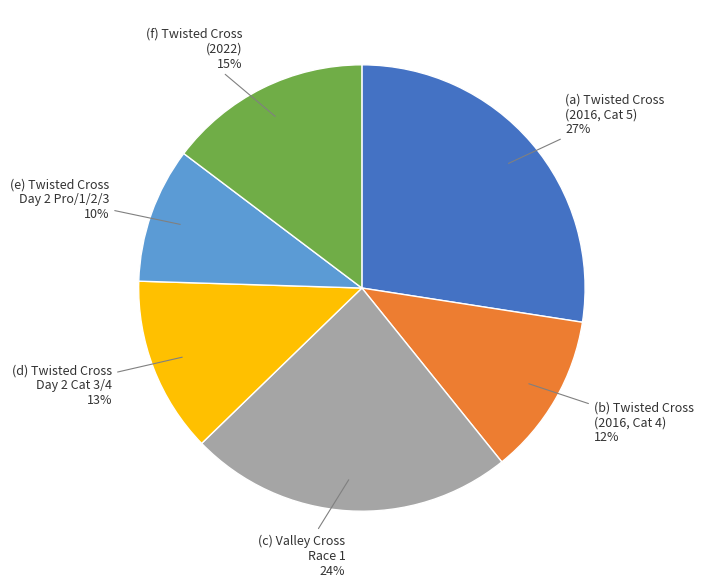

Is there a majority slice in this chart?

No